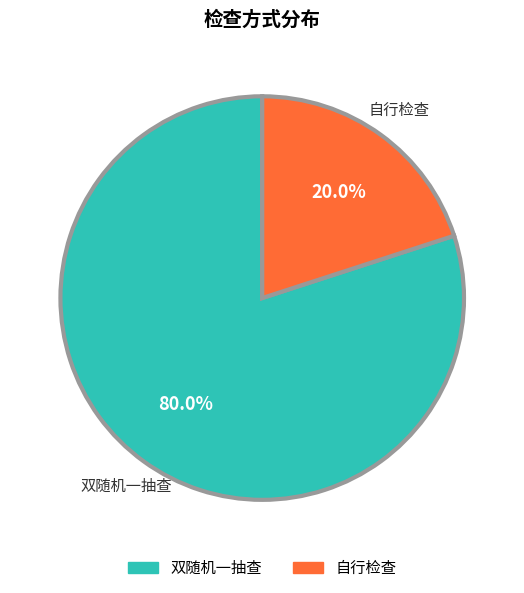

Rank the categories by value from lowest to highest.

自行检查, 双随机一抽查